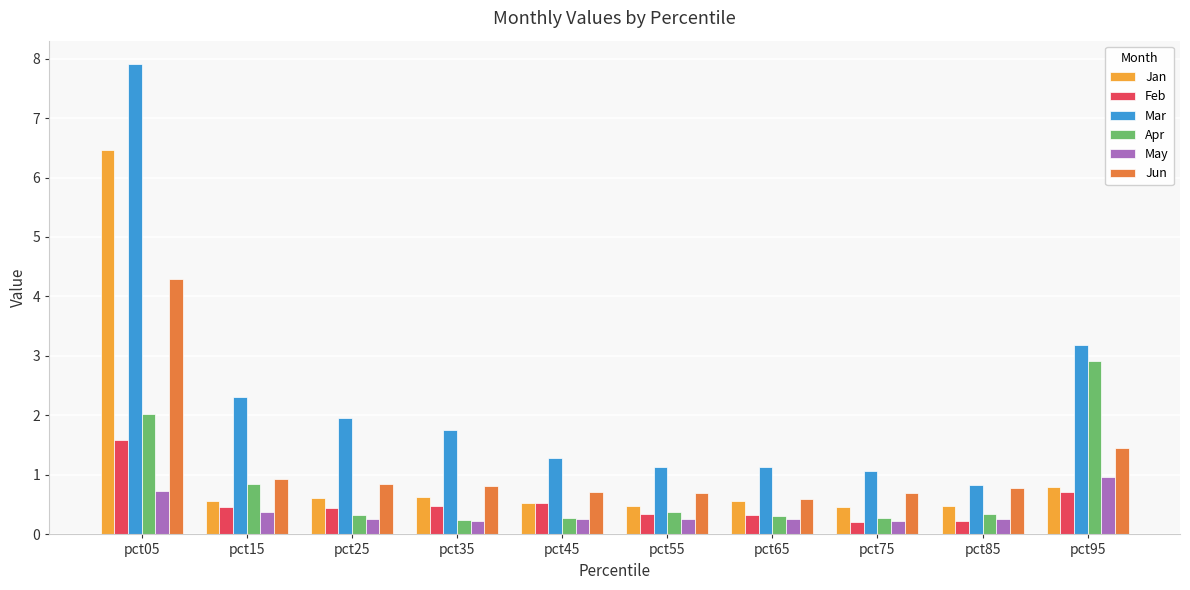

What is the sum of all Mar values?

22.6